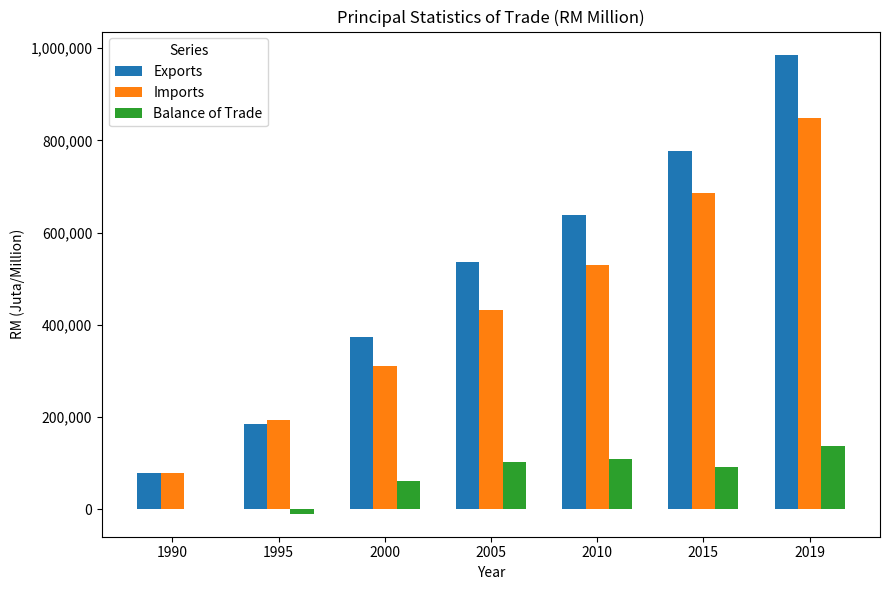

What is the sum of all Balance of Trade values?

495224.8